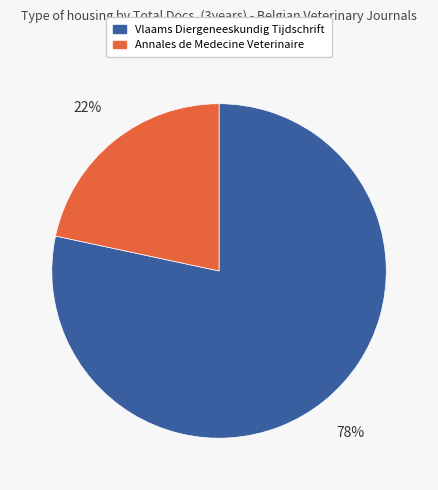

True or false: Annales de Medecine Veterinaire accounts for 15% of the total.

False